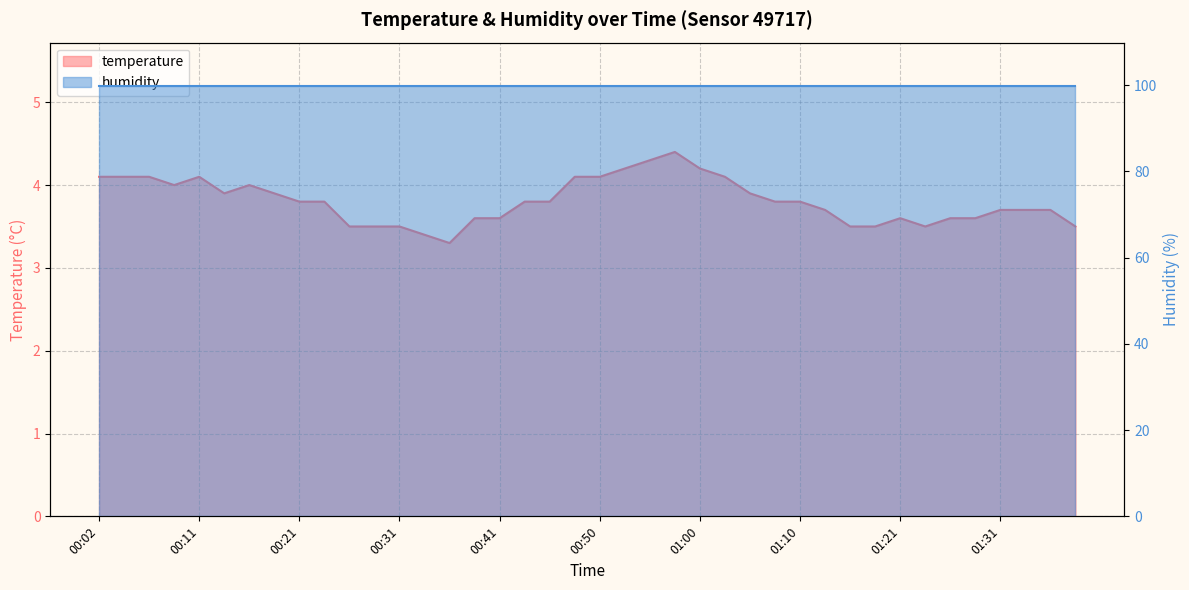

Is it true that the value at 01:26 is 6.5?

False